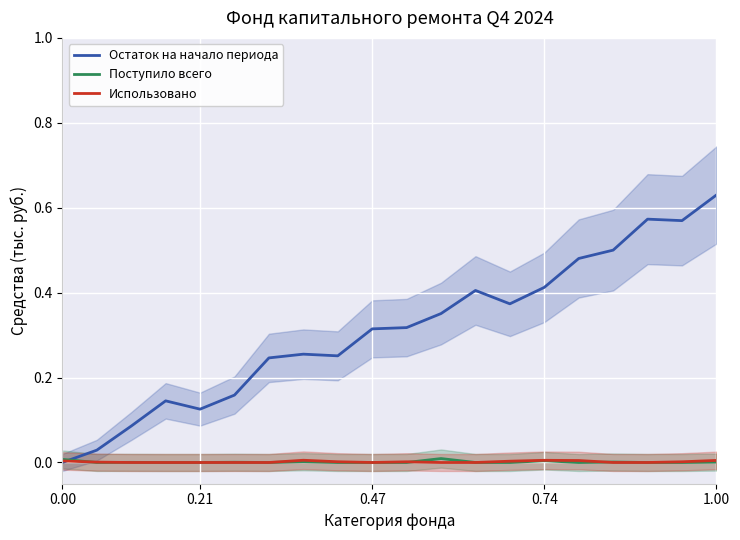

The value of Использовано at 1.00 is 0.0. True or false?

True